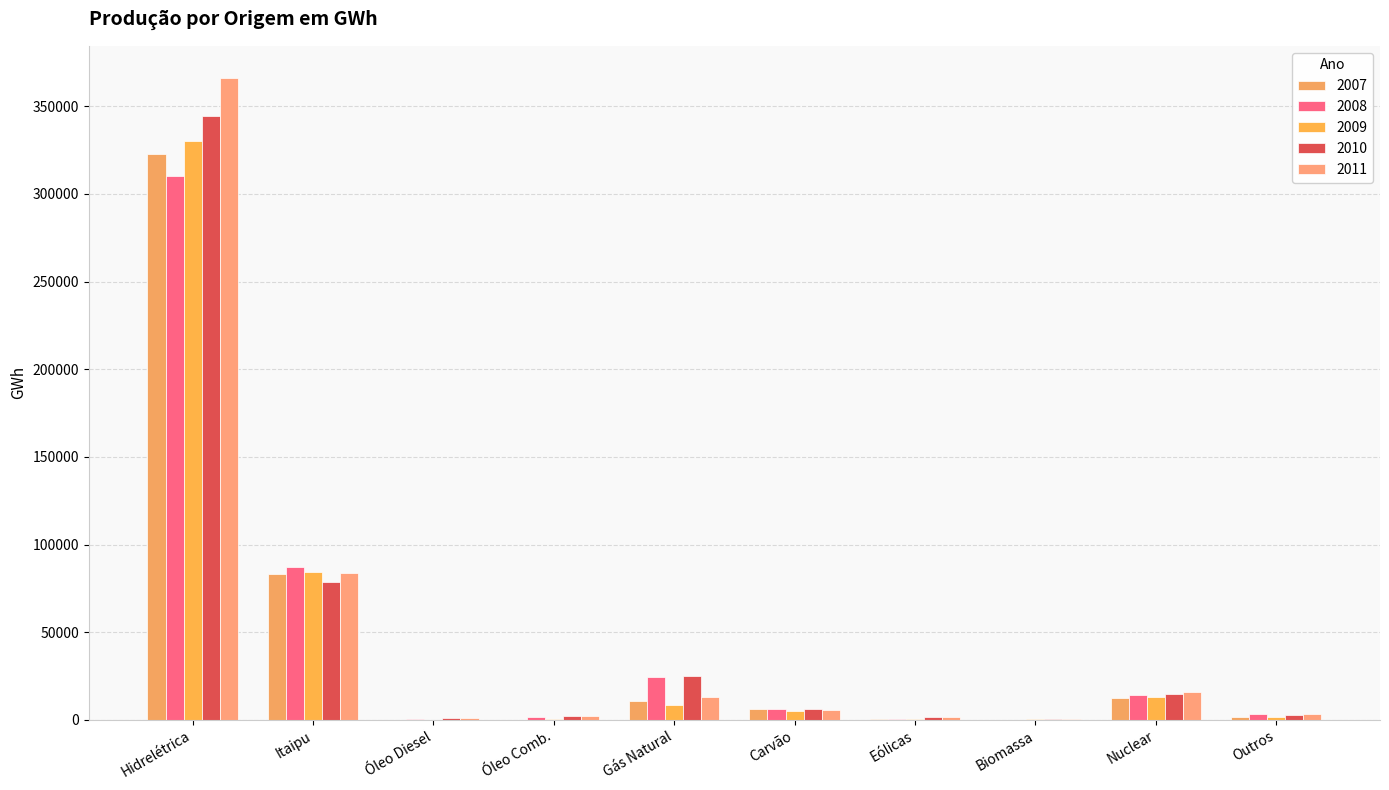

What is the difference between the second highest and minimum values in the 2011 series?

83714.6